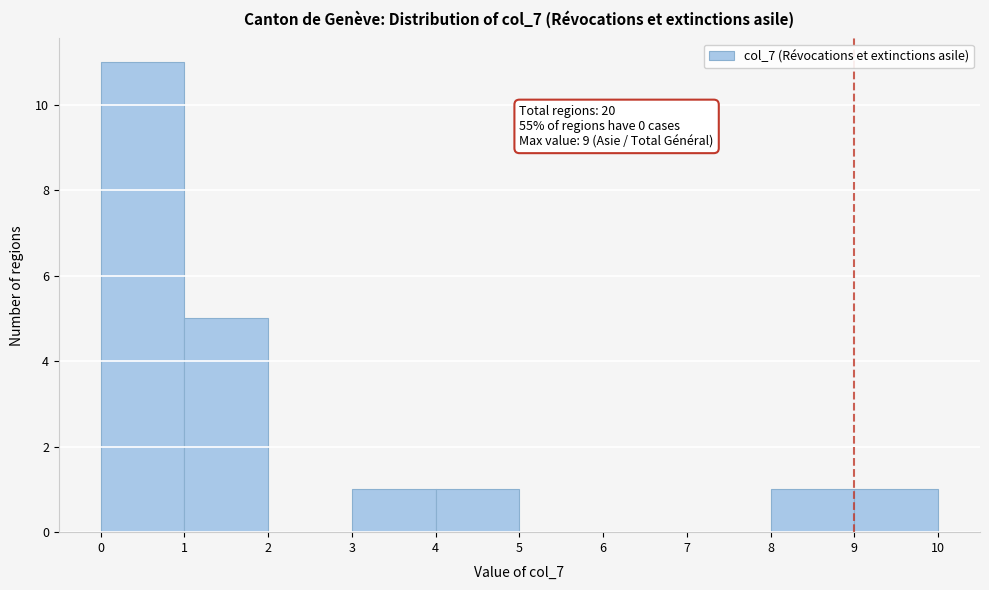

Over which range of the x-axis is the bar tallest?

0 to 1